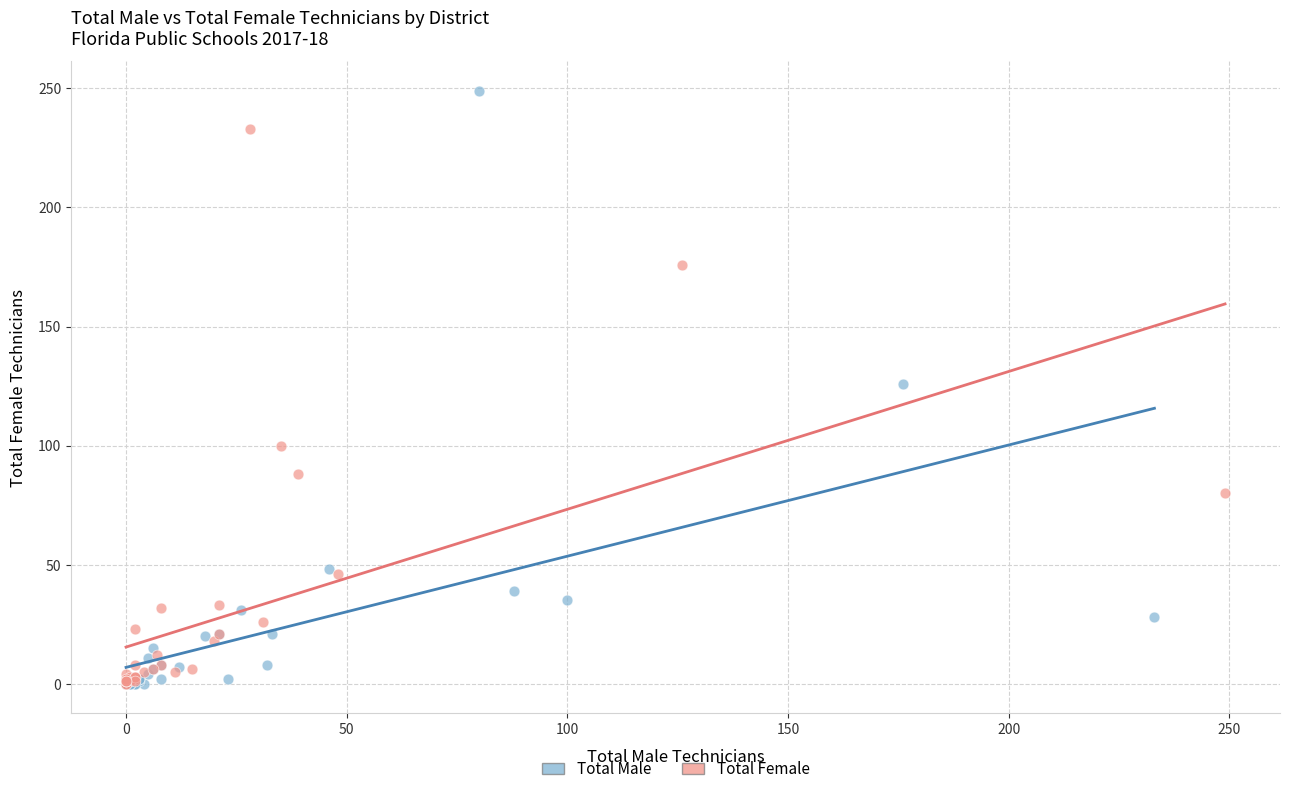

Which series has the largest Y range (max minus min)?

Total Male